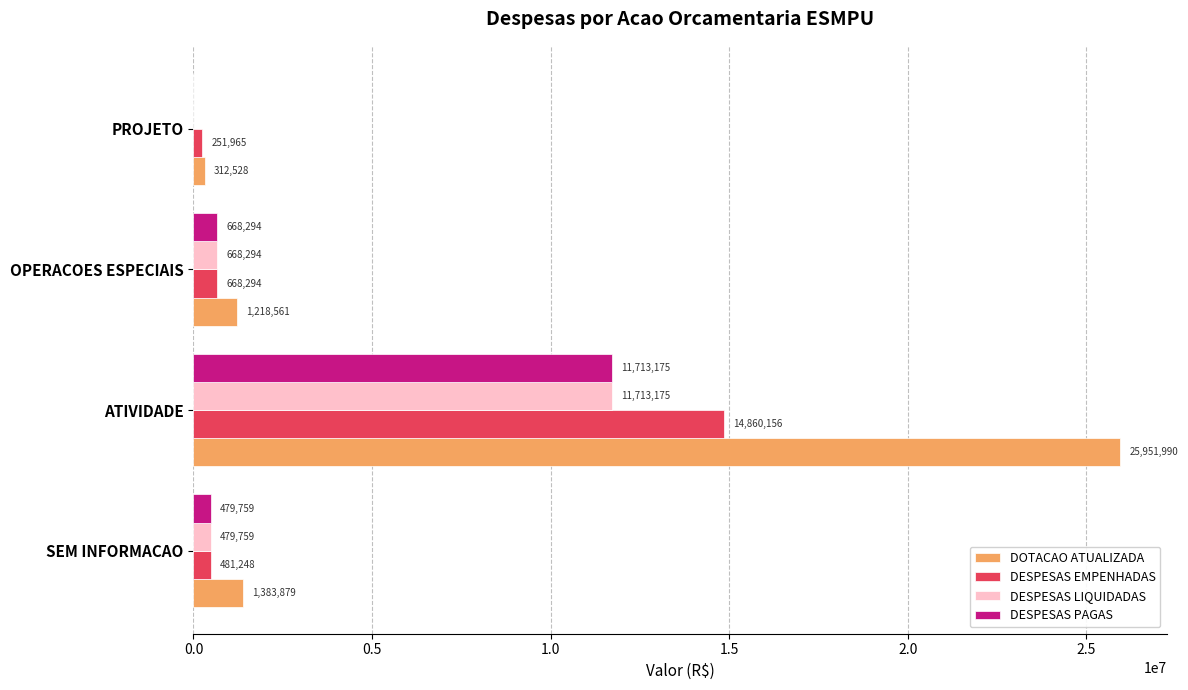

Is it true that DESPESAS PAGAS equals 479758.6 at SEM INFORMACAO?

True